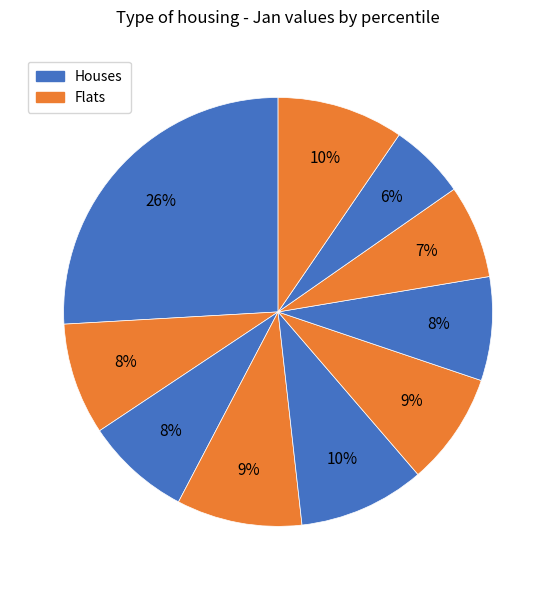

To the nearest percent, what is the average slice percentage?

10%